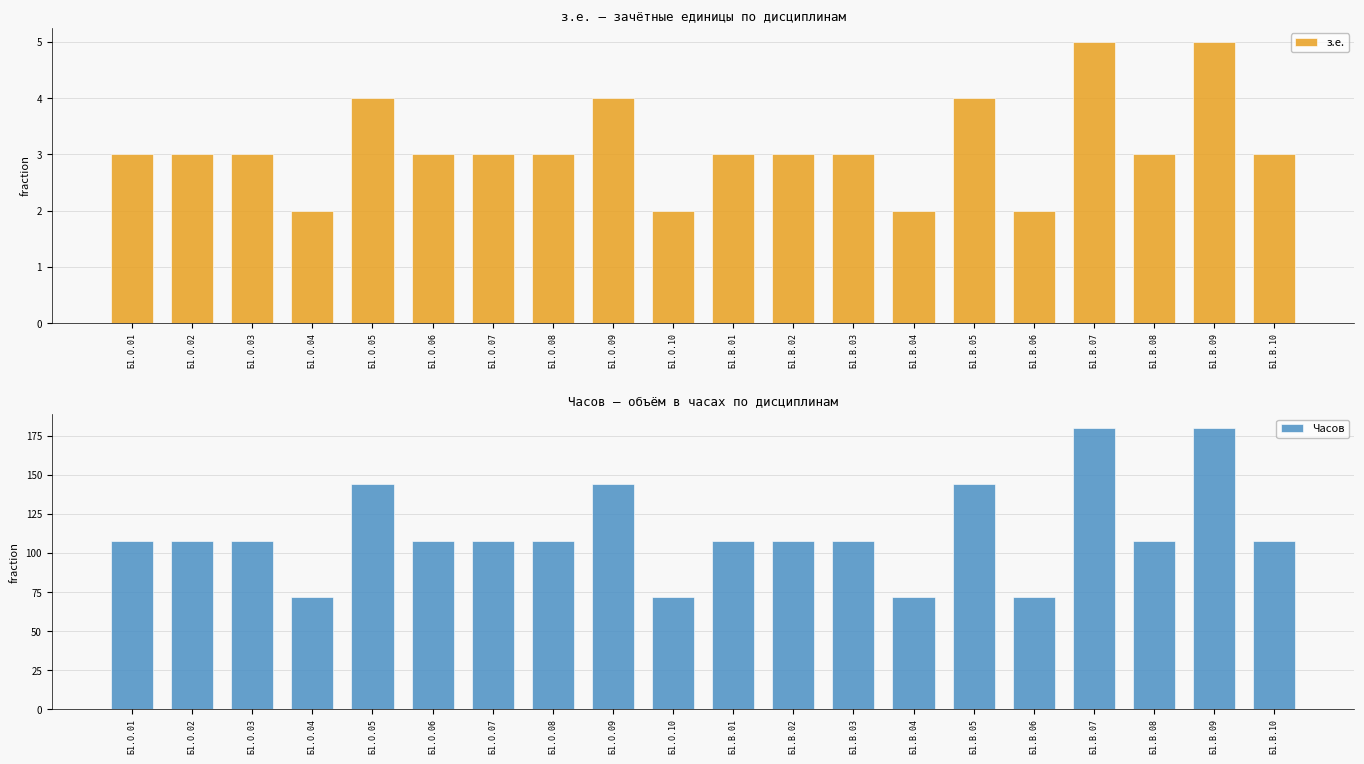

How many series are shown in this chart?

2